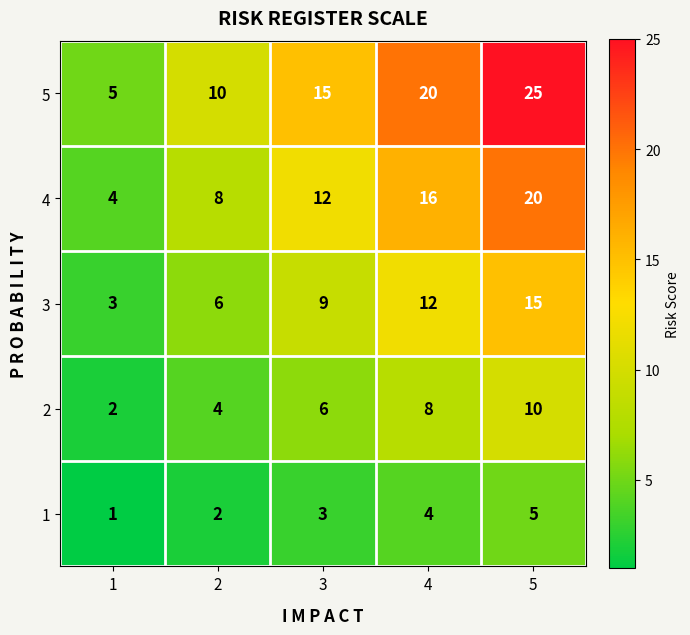

Count the number of categories in the chart.

5